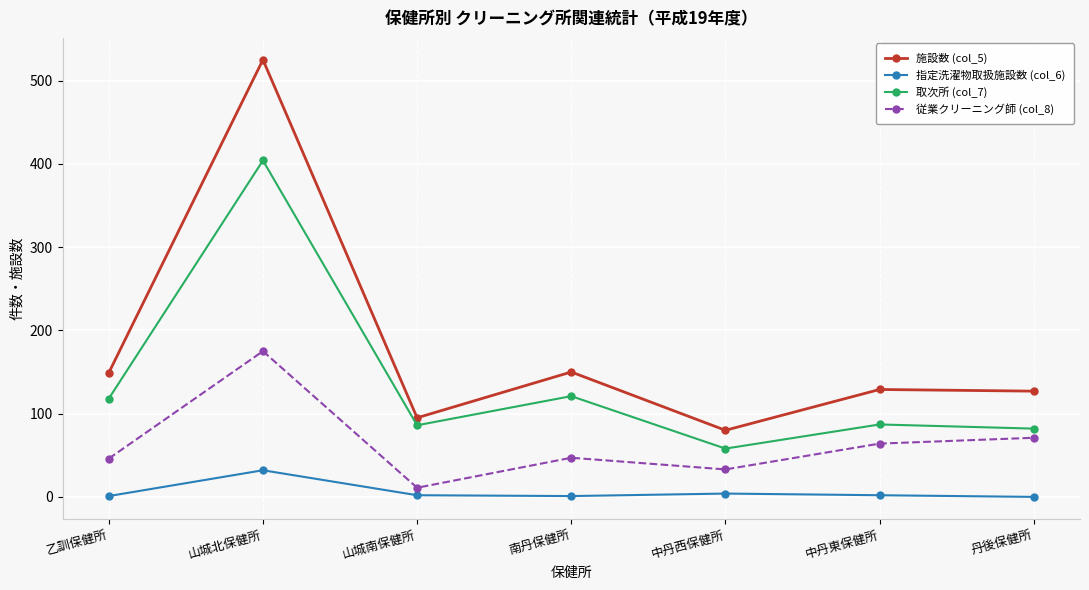

What is the difference between the highest and lowest values at 丹後保健所?

127